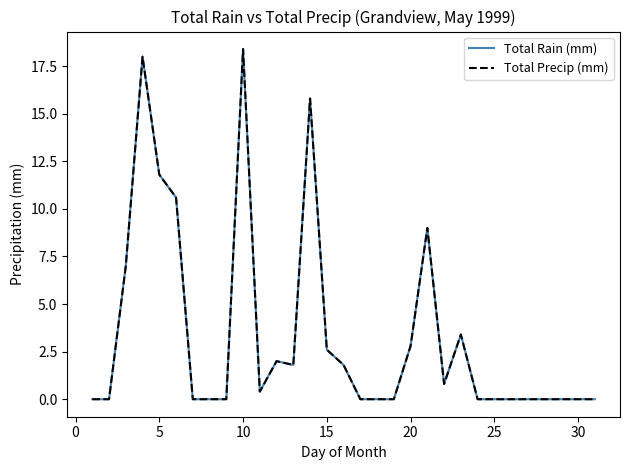

True or false: Total Precip (mm) and Total Rain (mm) intersect in this chart.

False